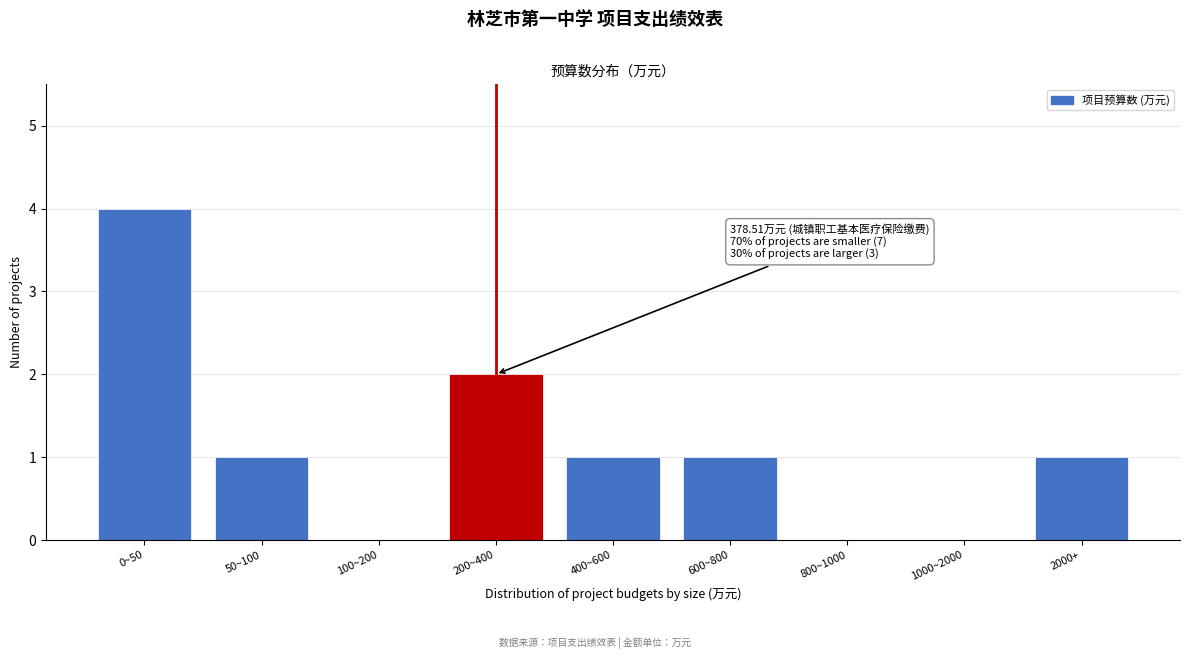

Reading left to right, extract all data points from this chart.

0~50=4	50~100=1	100~200=0	200~400=2	400~600=1	600~800=1	800~1000=0	1000~2000=0	2000+=1